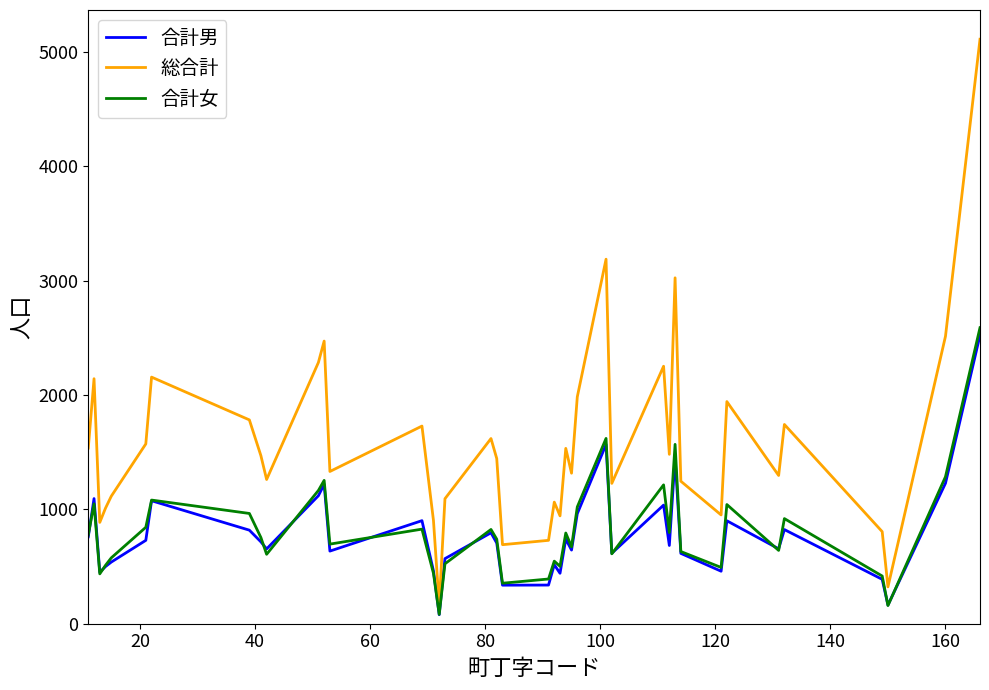

Which series has the widest spread of values?

総合計